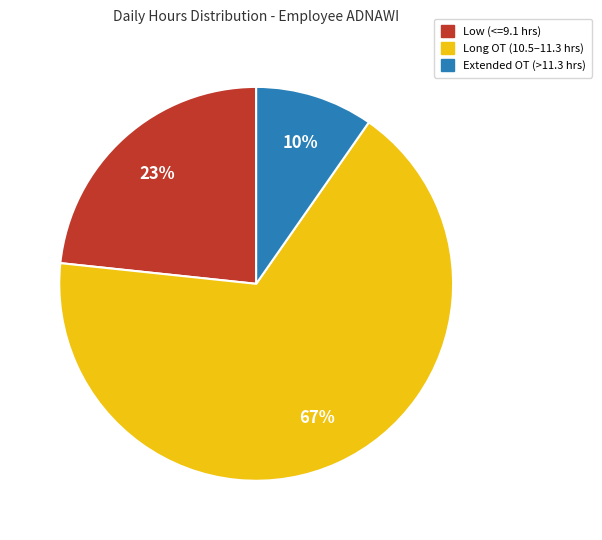

To the nearest percent, what is the average slice percentage?

33%